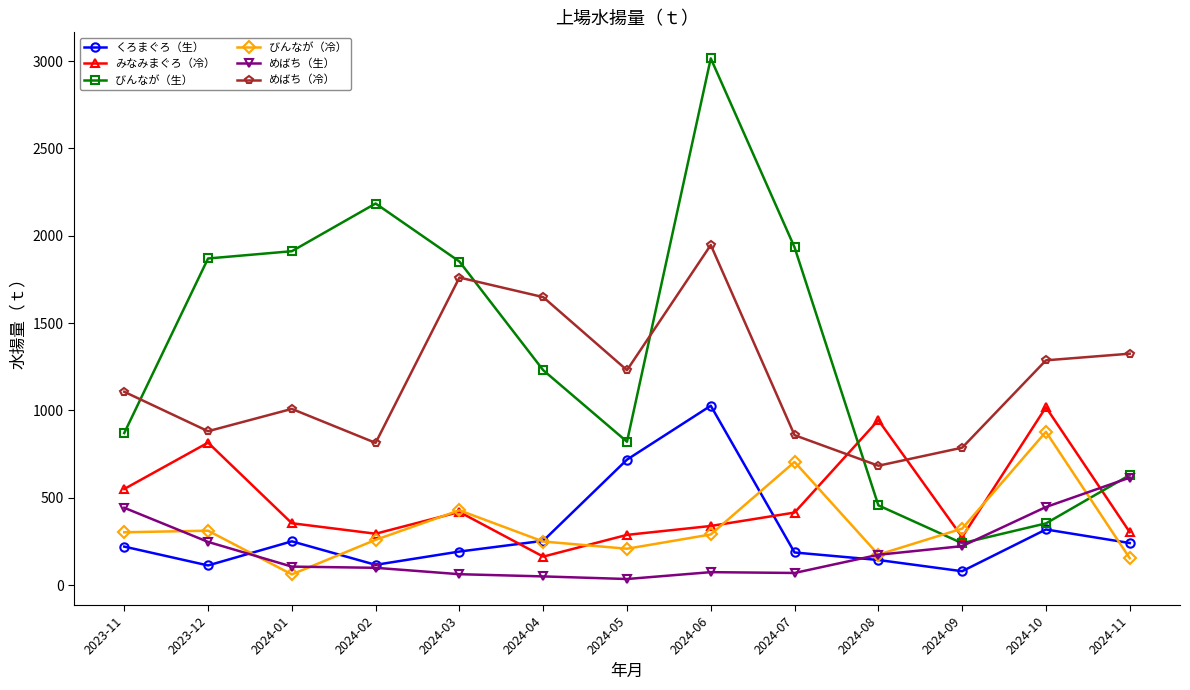

Rank the series at 2023-12 from highest to lowest value.

びんなが（生）, めばち（冷）, みなみまぐろ（冷）, びんなが（冷）, めばち（生）, くろまぐろ（生）